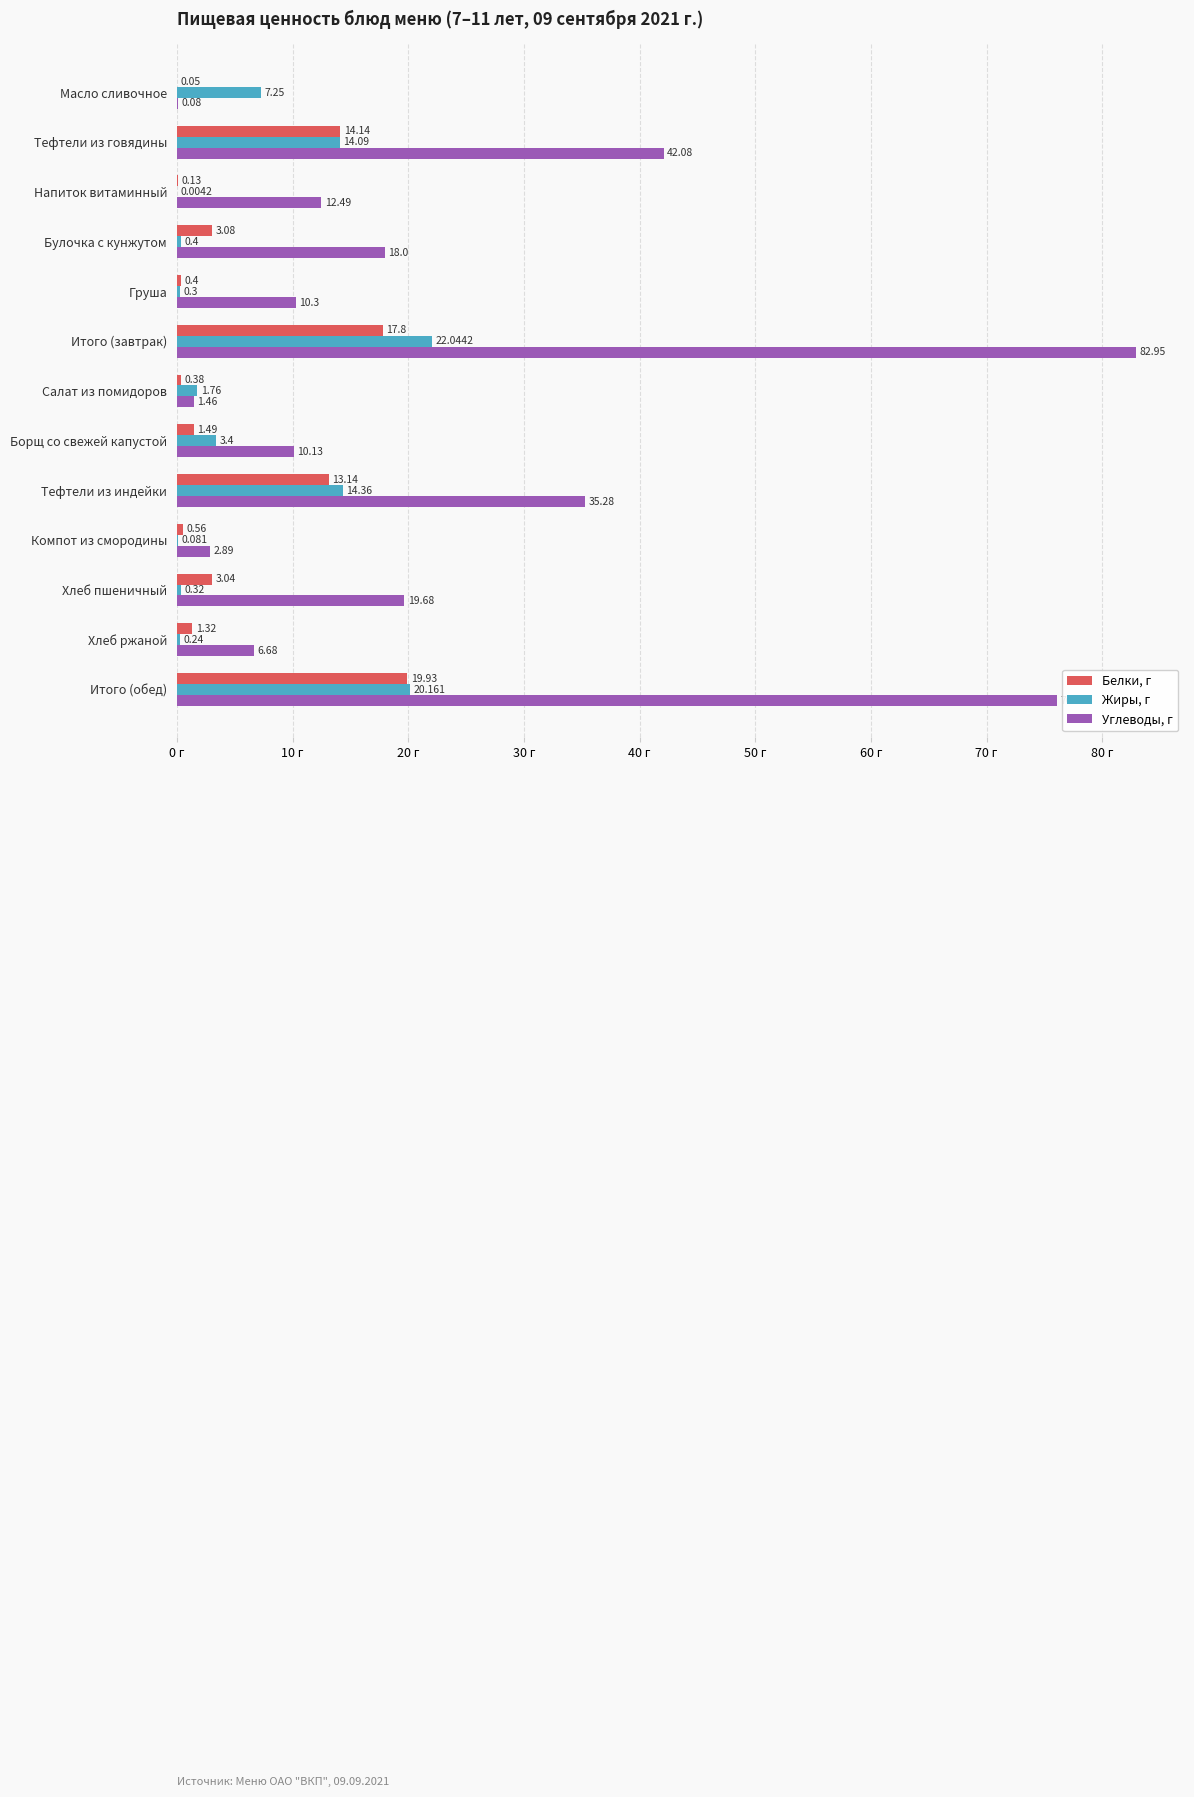

Which series has the largest total across all categories?

Углеводы, г